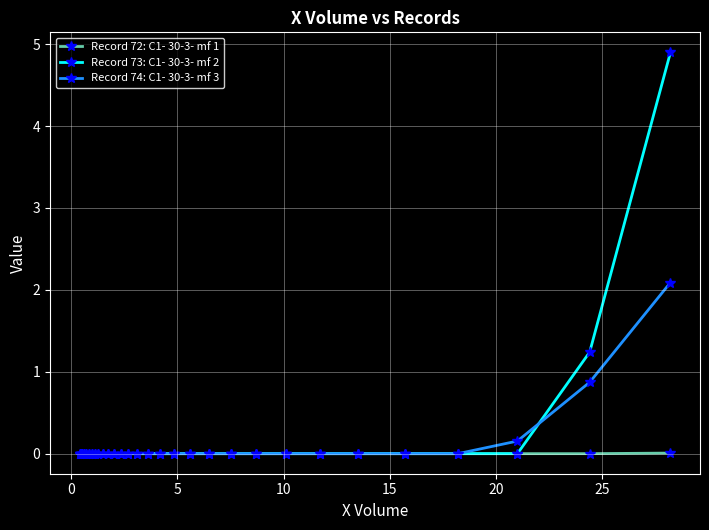

Rank the series by their maximum value, from lowest to highest.

Record 72: C1- 30-3- mf 1, Record 74: C1- 30-3- mf 3, Record 73: C1- 30-3- mf 2